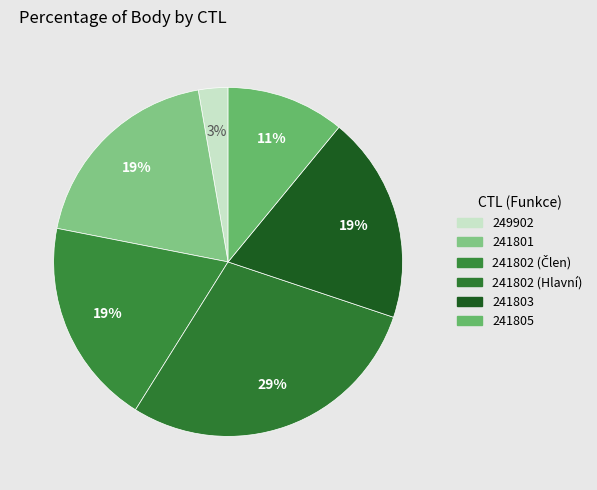

How many slices are in this pie chart?

6